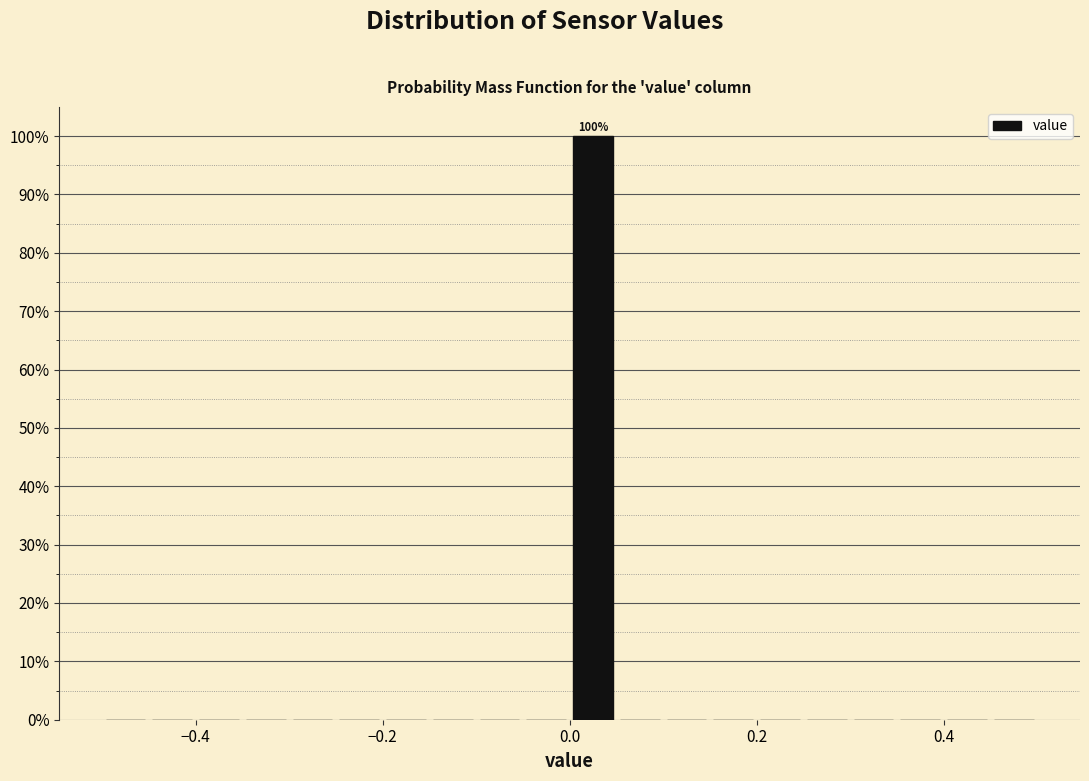

Around what value on the x-axis is the tallest bar? Give the approximate position of its centre, as read against the axis.

0.02